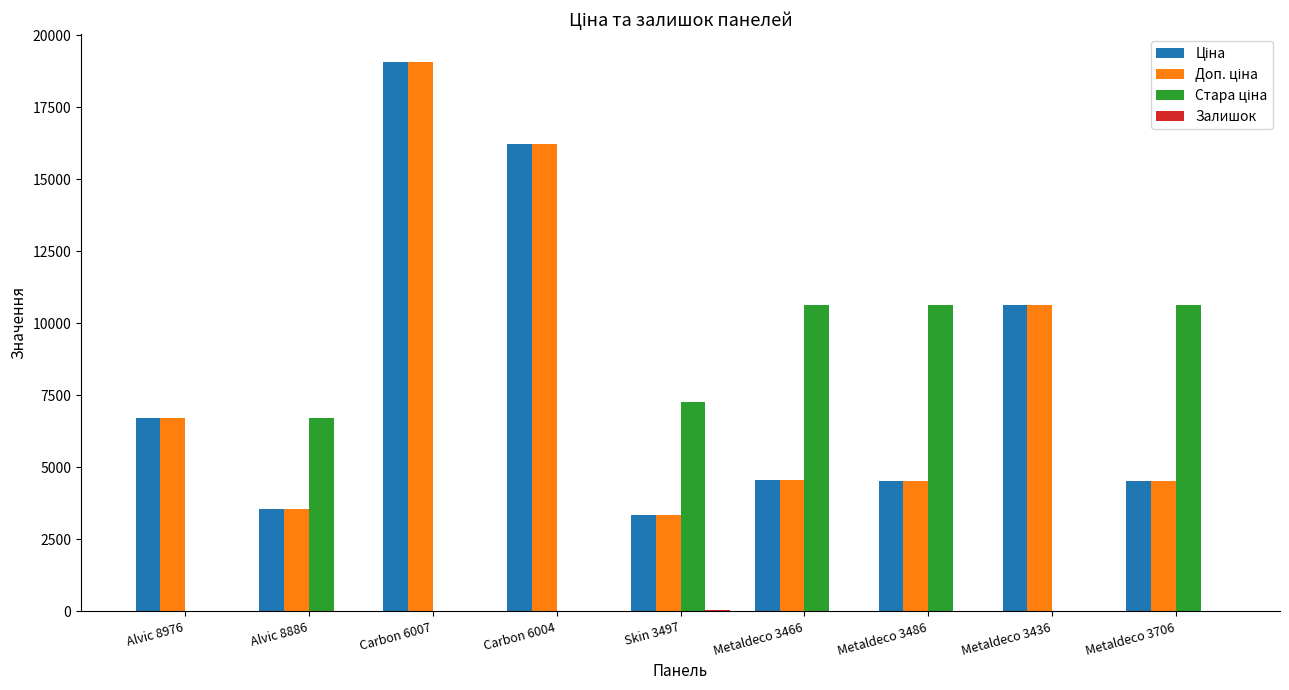

At which category does the chart reach its peak across all series?

Carbon 6007